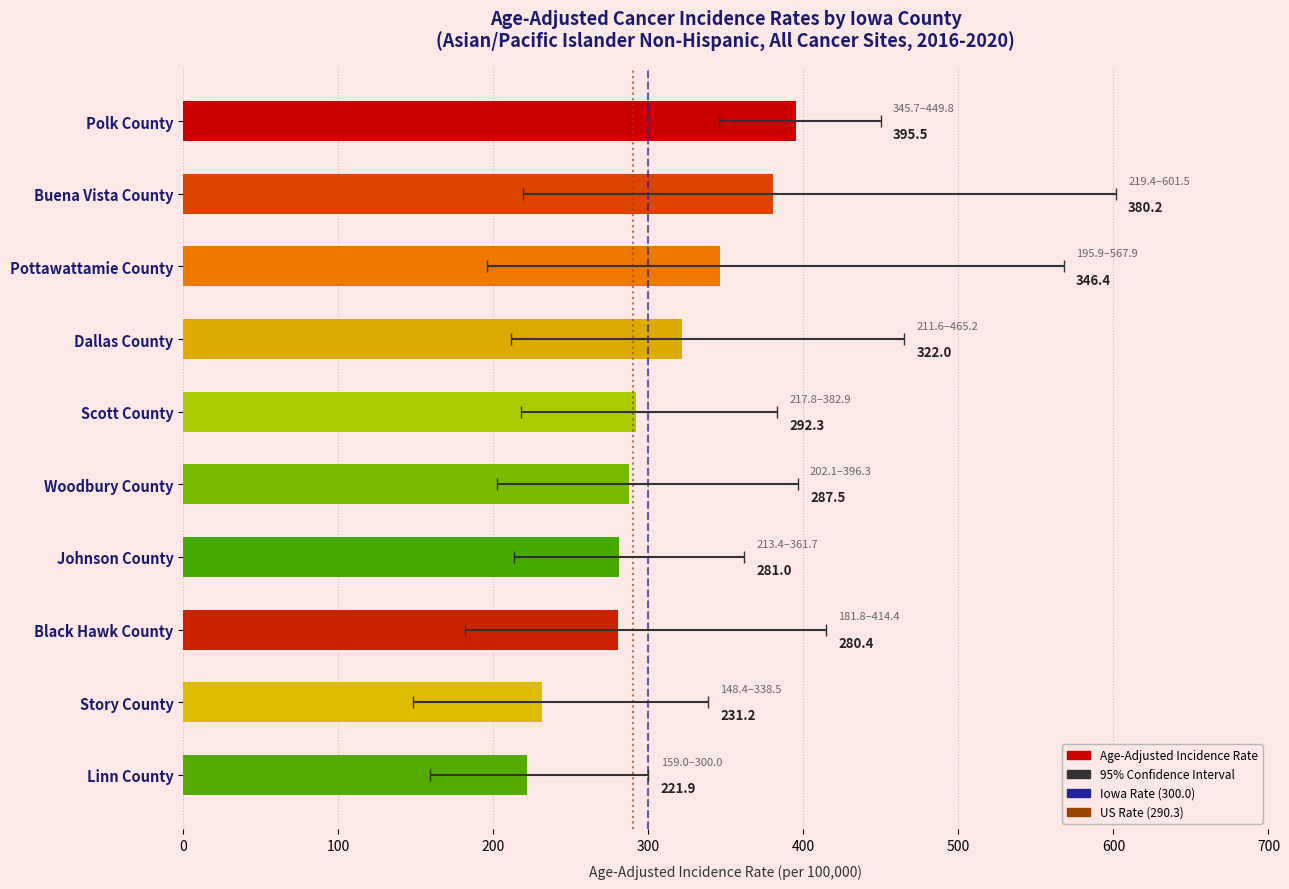

Approximately how many times larger is the value at Woodbury County compared to Story County?

1.2